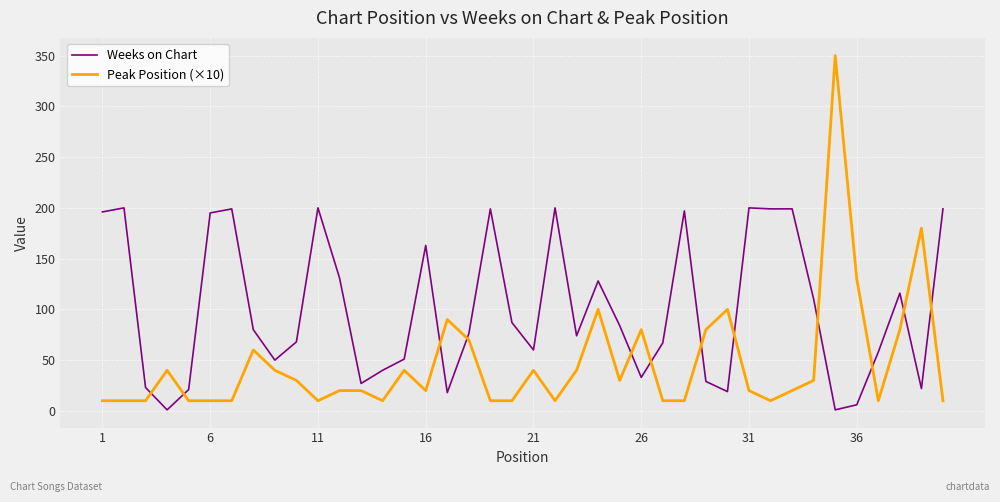

What is the maximum value shown in the chart?

350